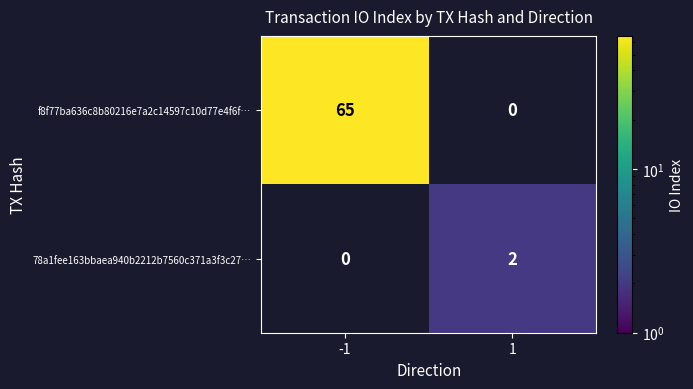

True or false: f8f77ba636c8b80216e7a2c14597c10d77e4f6f… has a value of 90.6 at -1.

False